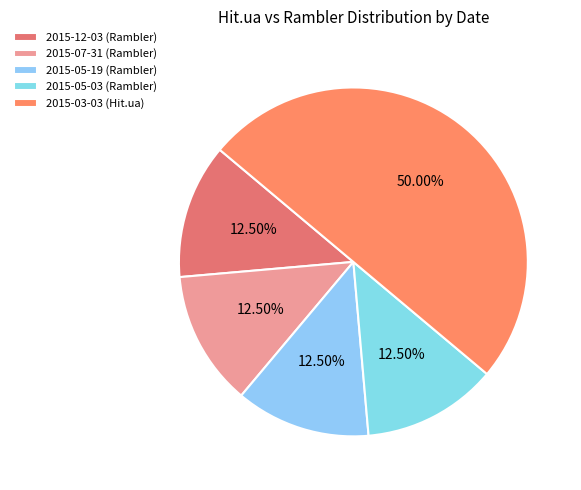

Count the number of slices in the pie.

5